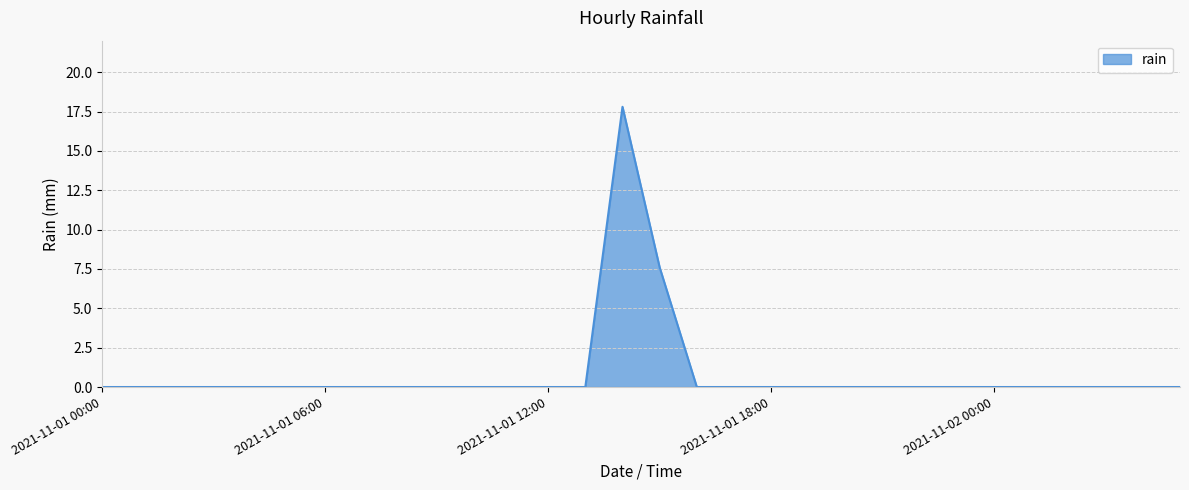

How many lines are shown in the chart?

1